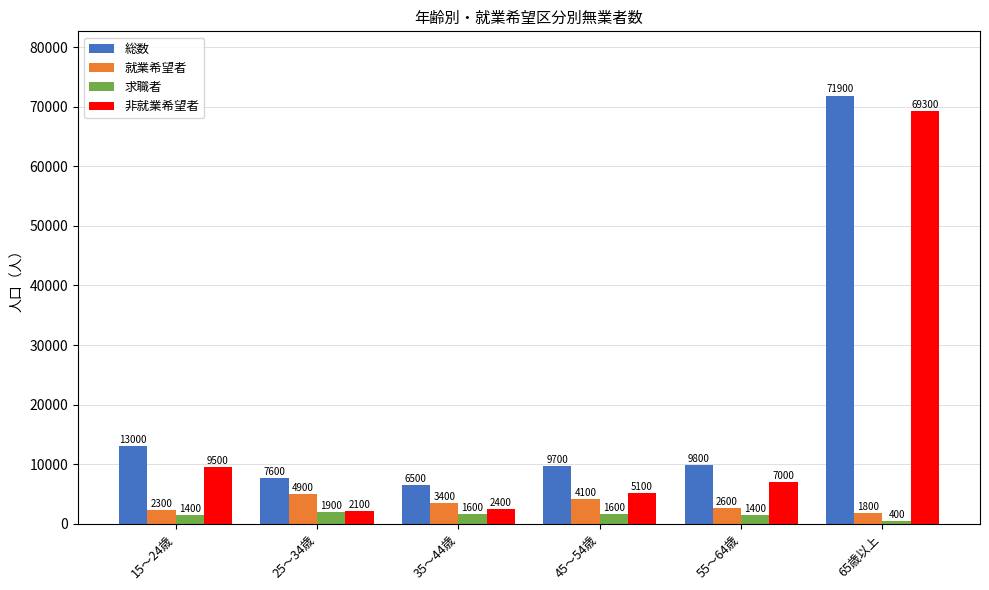

What is the minimum value for 就業希望者?

1800